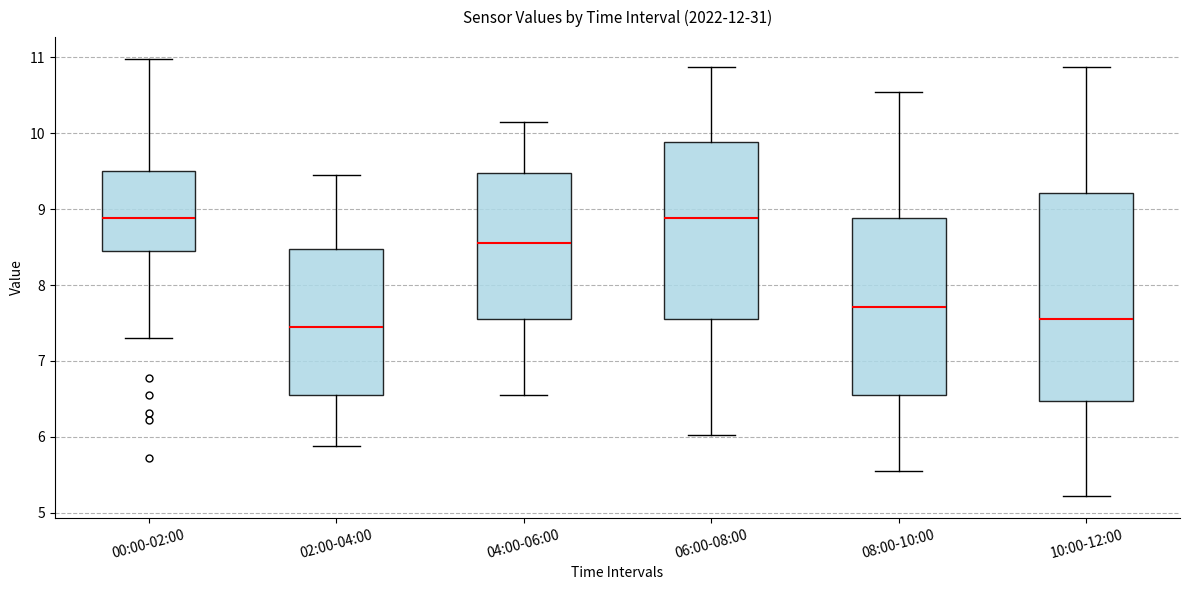

Reading left to right, read every box against the y-axis: the position of its median line, the range the box covers, and the ends of its whiskers. The values are not printed on the chart, so give them approximately, as read against the axis.

00:00-02:00: median 8.9, box 8.5 to 9.5, whiskers 7.3 to 11.0
02:00-04:00: median 7.5, box 6.6 to 8.5, whiskers 5.9 to 9.5
04:00-06:00: median 8.6, box 7.6 to 9.5, whiskers 6.6 to 10.2
06:00-08:00: median 8.9, box 7.6 to 9.9, whiskers 6.0 to 10.9
08:00-10:00: median 7.7, box 6.6 to 8.9, whiskers 5.6 to 10.6
10:00-12:00: median 7.6, box 6.5 to 9.2, whiskers 5.2 to 10.9